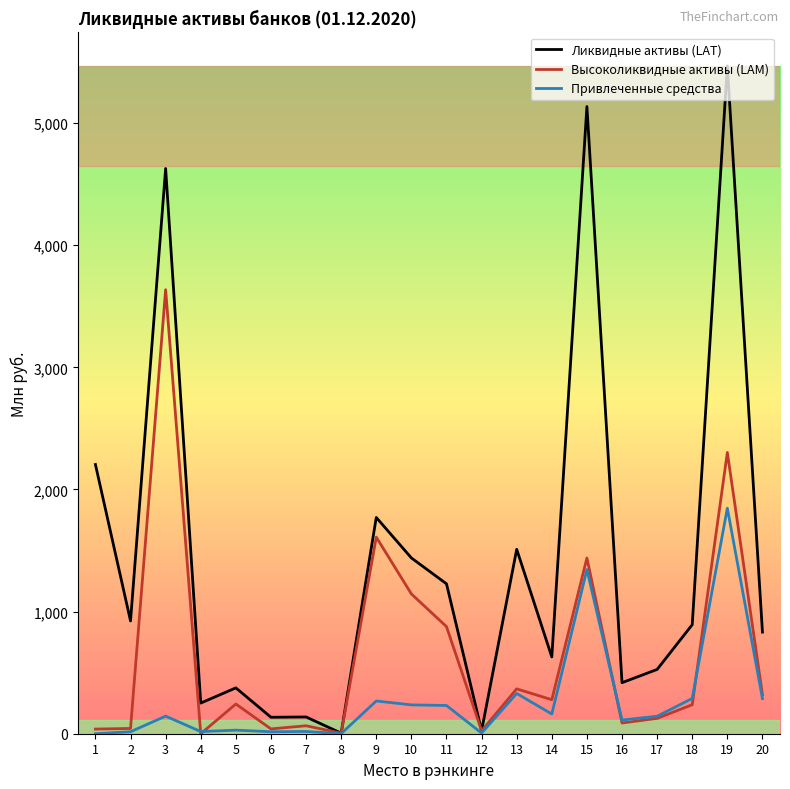

How many lines are shown in the chart?

3